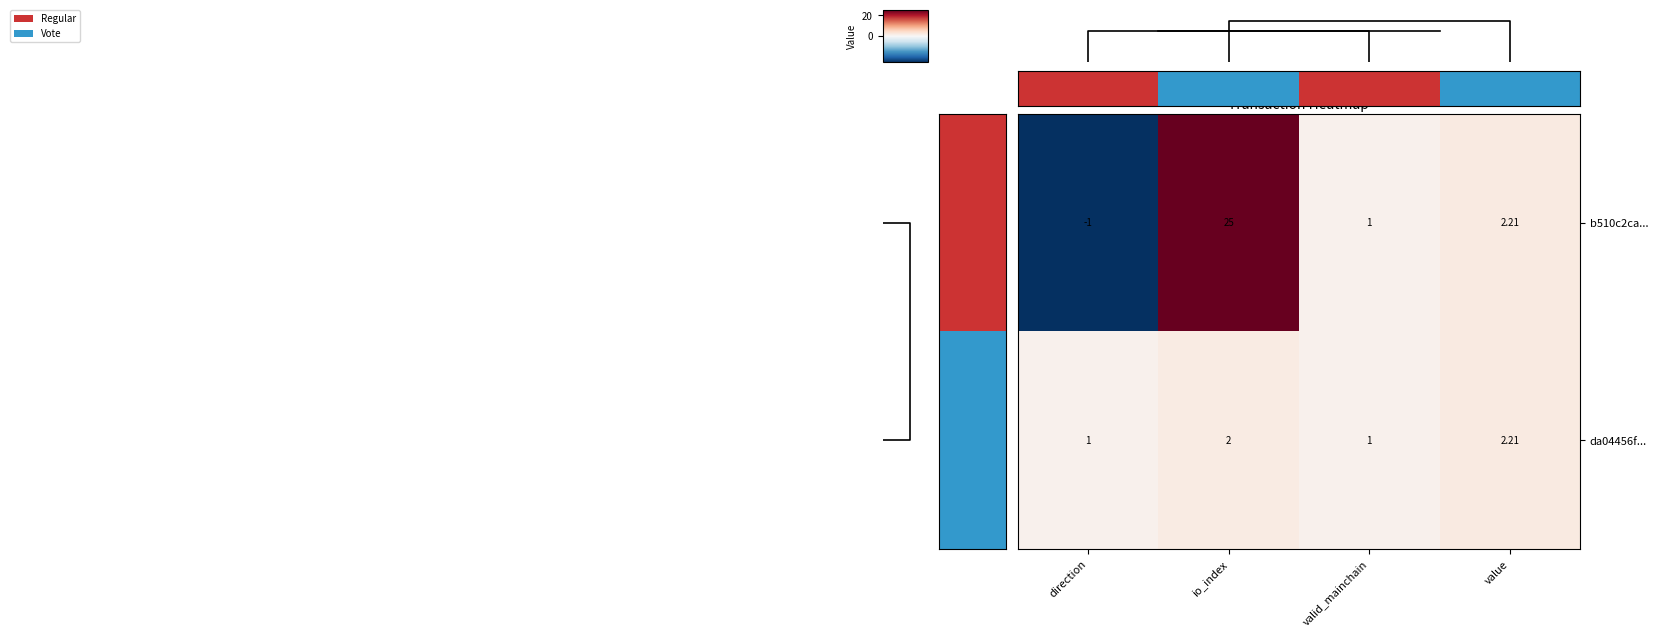

What is the difference between the second highest and second lowest values in the da04456f... series?

1.0